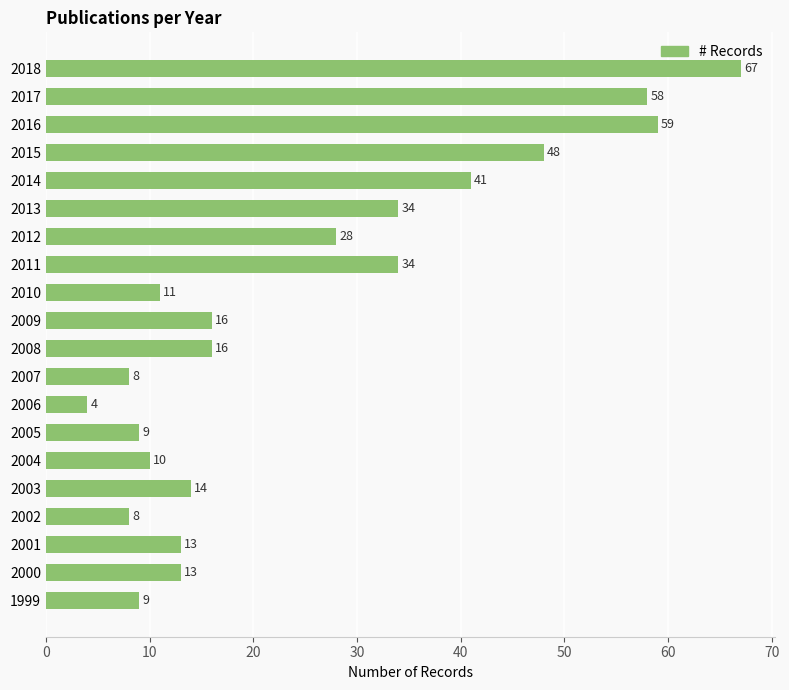

Read the value at 2004, to the nearest 10.

10